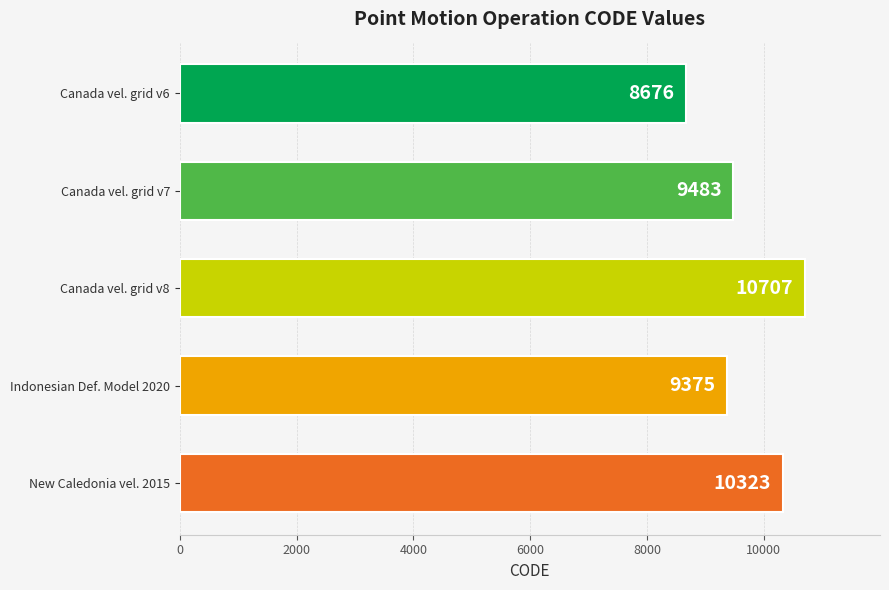

How many data points are less than 9483?

2